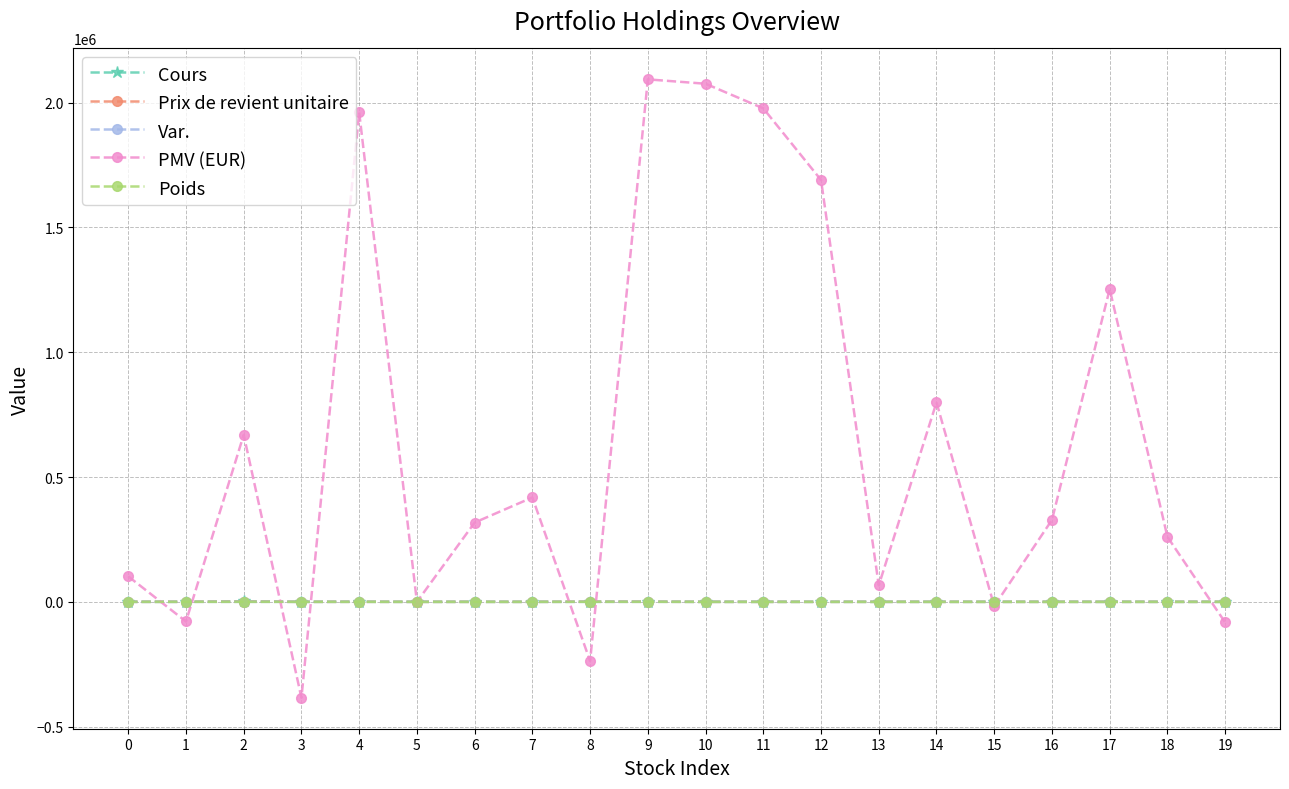

True or false: Cours has more than 1 points higher than both neighbors.

True